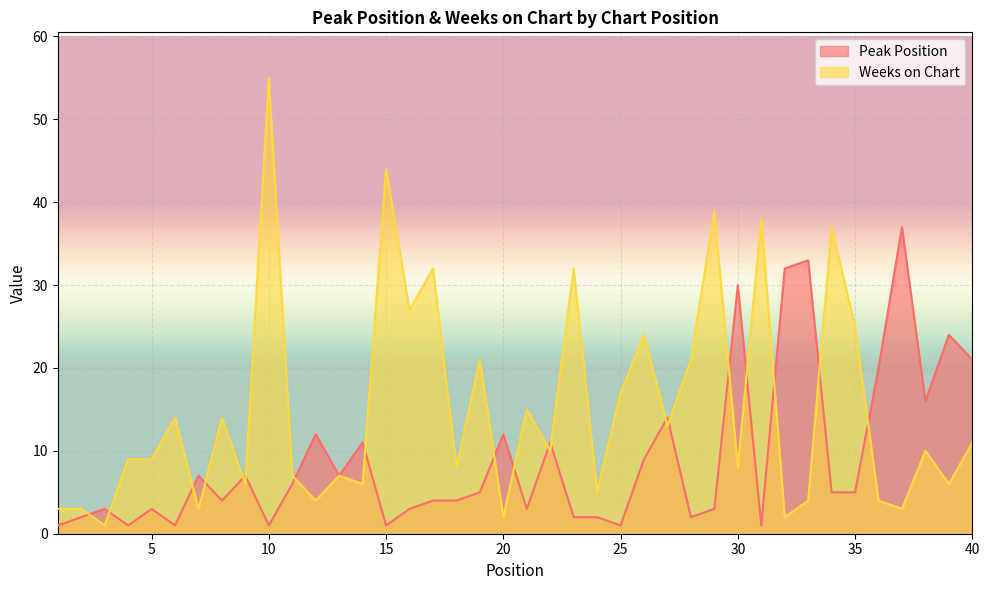

True or false: Weeks on Chart has more than 1 interior local peaks.

True